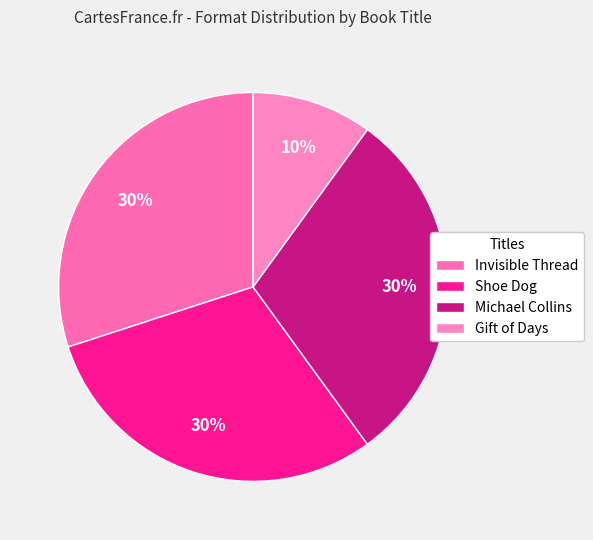

Approximately how many times larger is the value at Shoe Dog compared to Michael Collins?

1.0